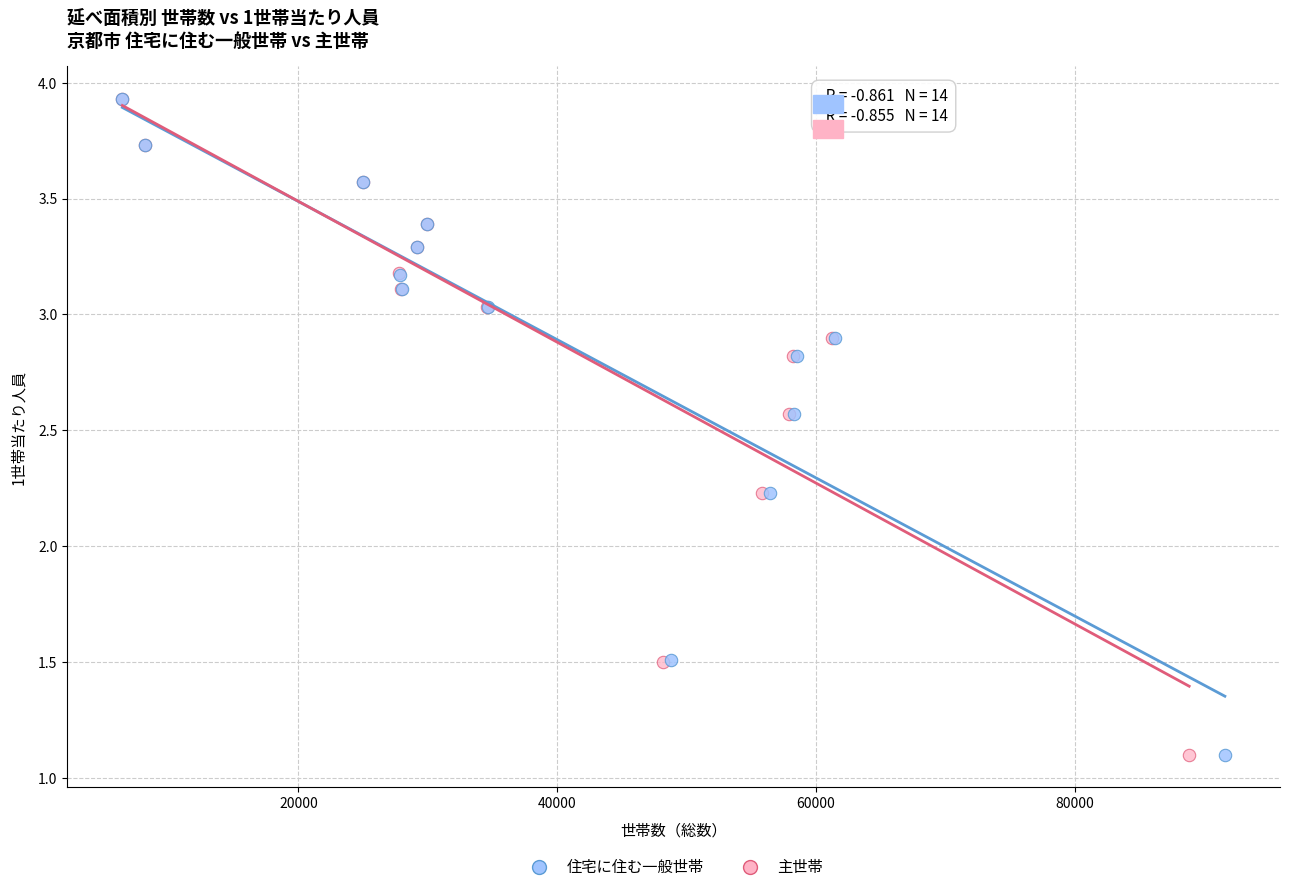

What are all the series names shown in the legend?

住宅に住む一般世帯, 主世帯